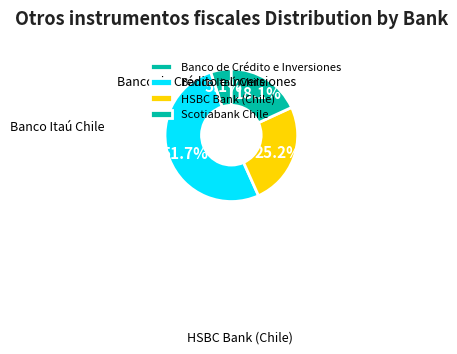

True or false: Scotiabank Chile accounts for 29% of the total.

False